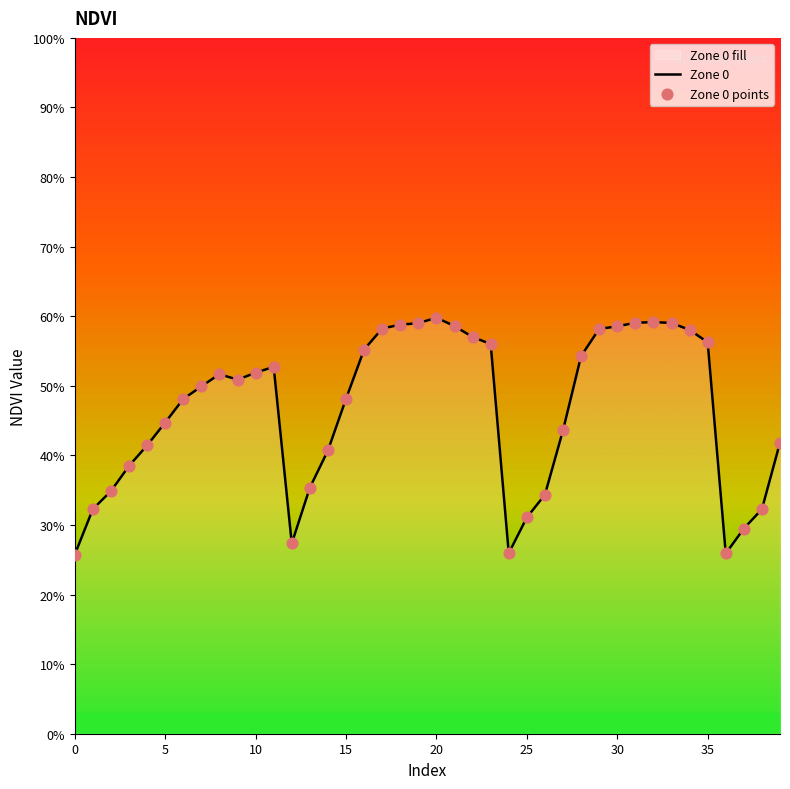

At which category is the sum across all series the highest?

20